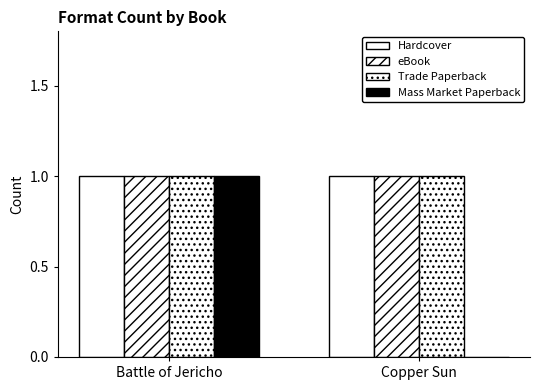

Which category has the highest value across all series?

Battle of Jericho